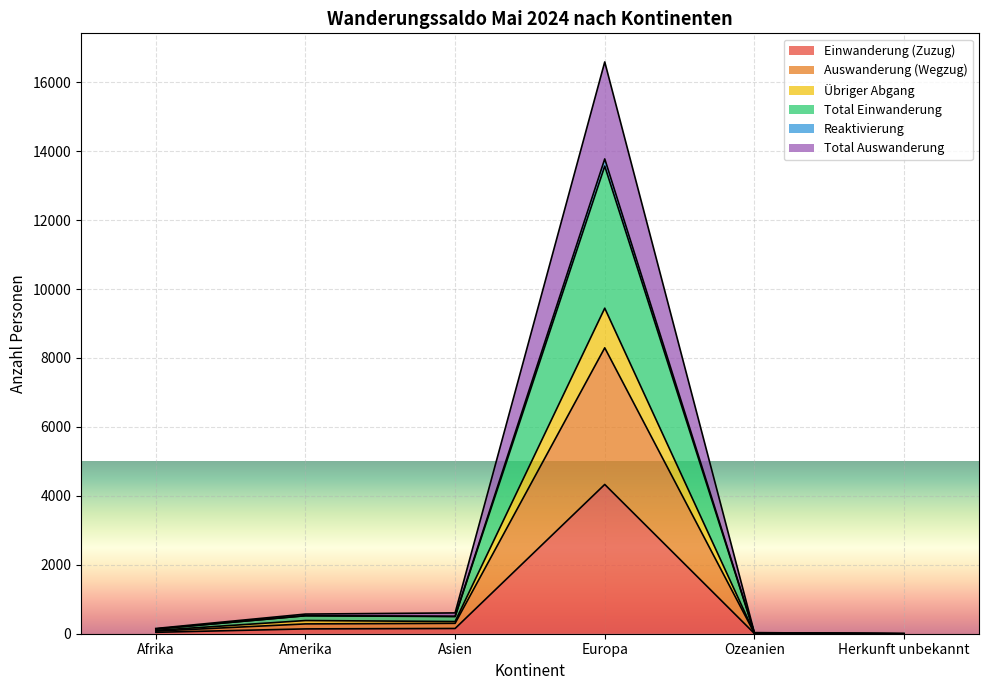

Is it true that Übriger Abgang equals 180 at Asien?

False